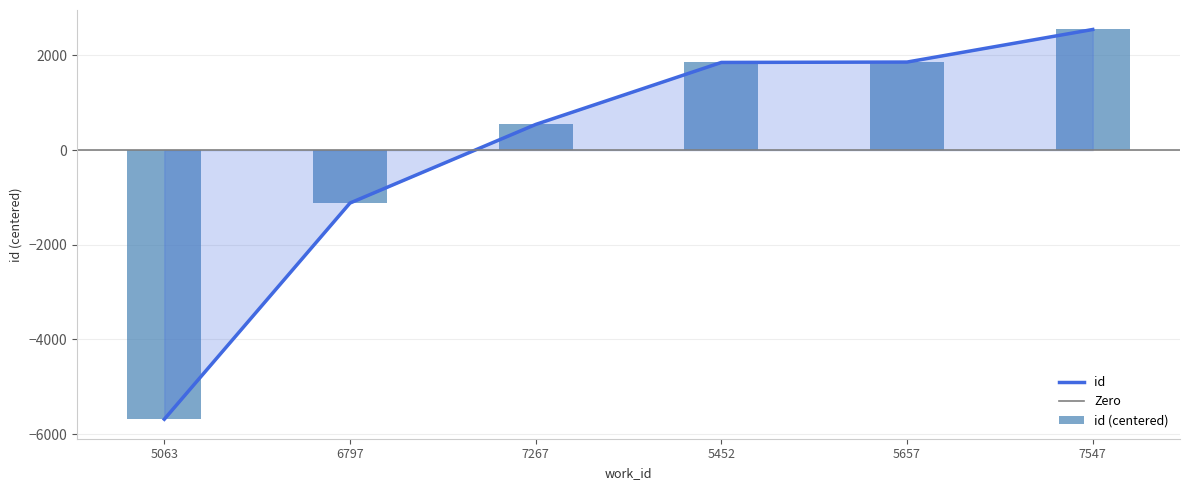

List the labels in order of value, largest first.

7547, 5657, 5452, 7267, 6797, 5063